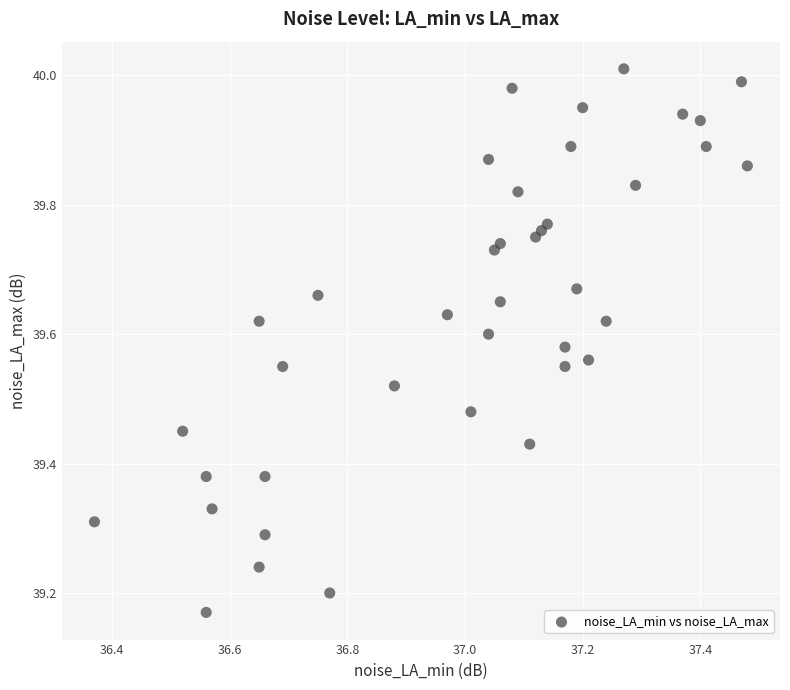

What is the range of Y values (max minus min)?

0.8